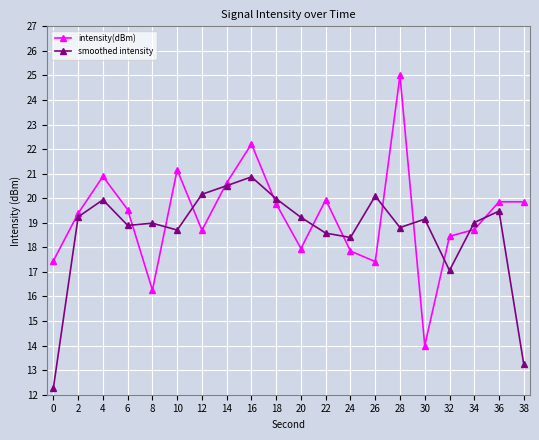

The value of intensity(dBm) at 18 is 29.1. True or false?

False